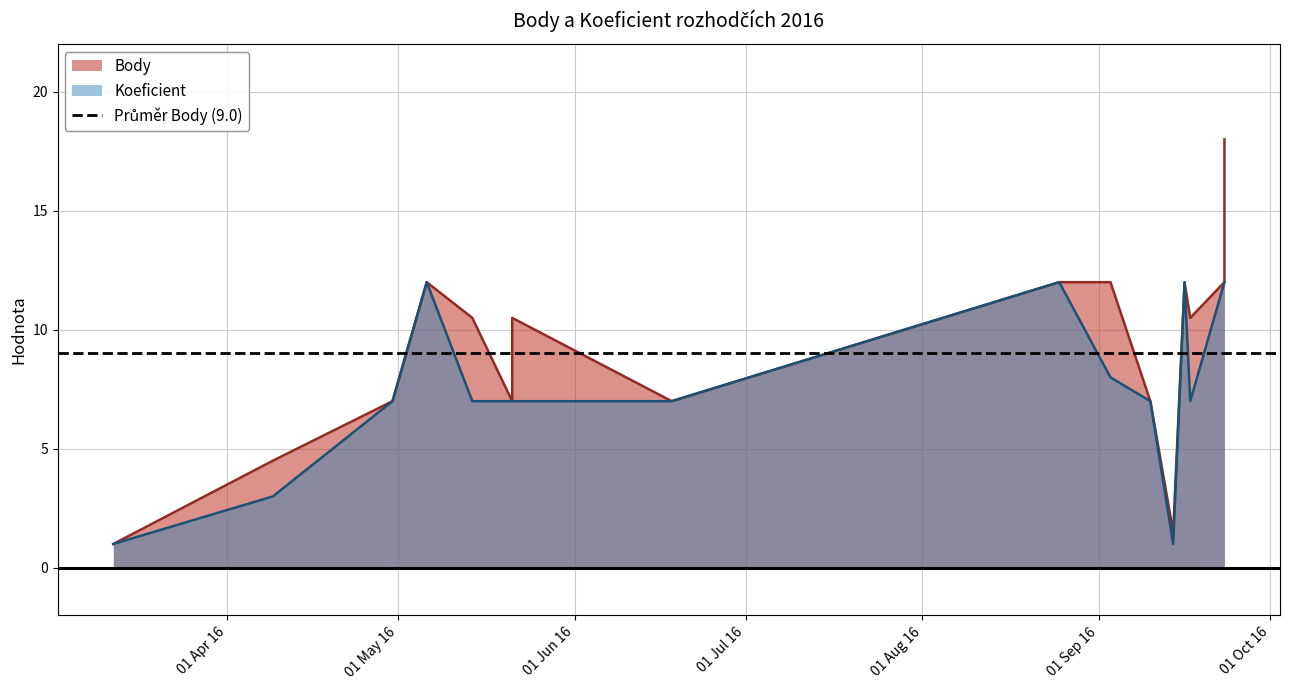

Reading left to right, transcribe all the data shown in this chart.

Body: 2016-03-12=1.0	2016-04-09=4.5	2016-04-30=7.0	2016-05-06=12.0	2016-05-14=10.5	2016-05-21=7.0	2016-05-21=10.5	2016-06-18=7.0	2016-08-25=12.0	2016-09-03=12.0	2016-09-10=7.0	2016-09-14=1.5	2016-09-16=12.0	2016-09-17=10.5	2016-09-23=12.0	2016-09-23=18.0
Koeficient: 2016-03-12=1.0	2016-04-09=3.0	2016-04-30=7.0	2016-05-06=12.0	2016-05-14=7.0	2016-05-21=7.0	2016-05-21=7.0	2016-06-18=7.0	2016-08-25=12.0	2016-09-03=8.0	2016-09-10=7.0	2016-09-14=1.0	2016-09-16=12.0	2016-09-17=7.0	2016-09-23=12.0	2016-09-23=12.0